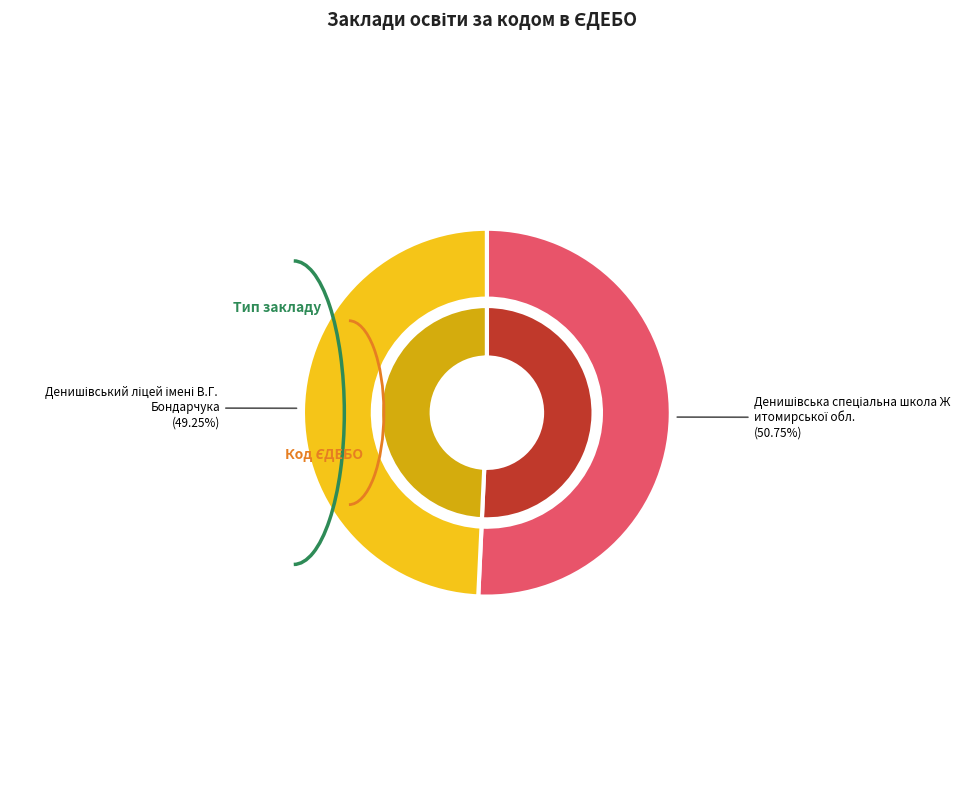

What percentage is the Денишівський ліцей імені В.Г. Бондарчука slice, to the nearest percent?

49%